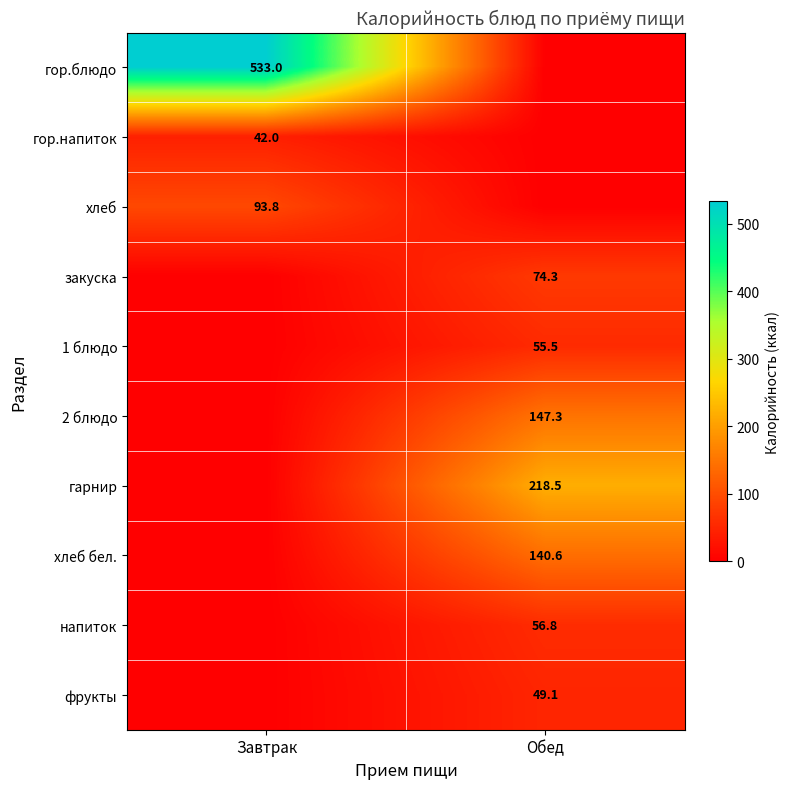

Which category has the lowest value across all series?

Обед